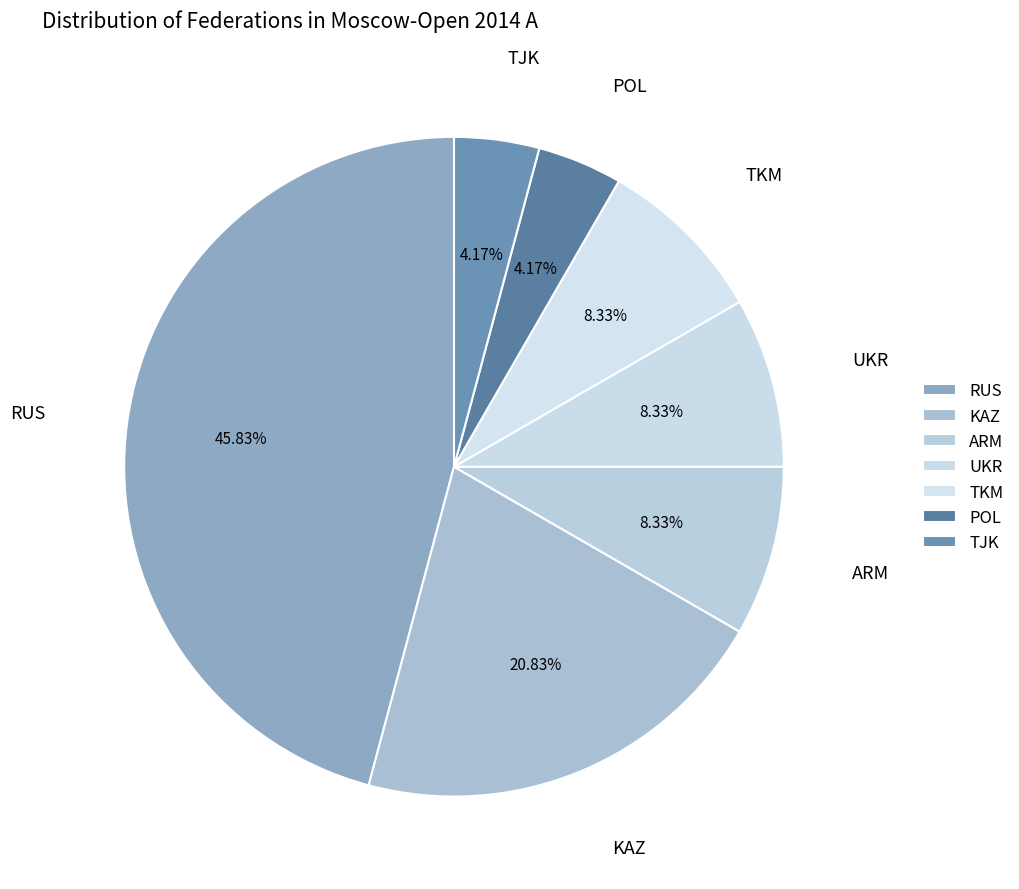

Count the number of slices in the pie.

7